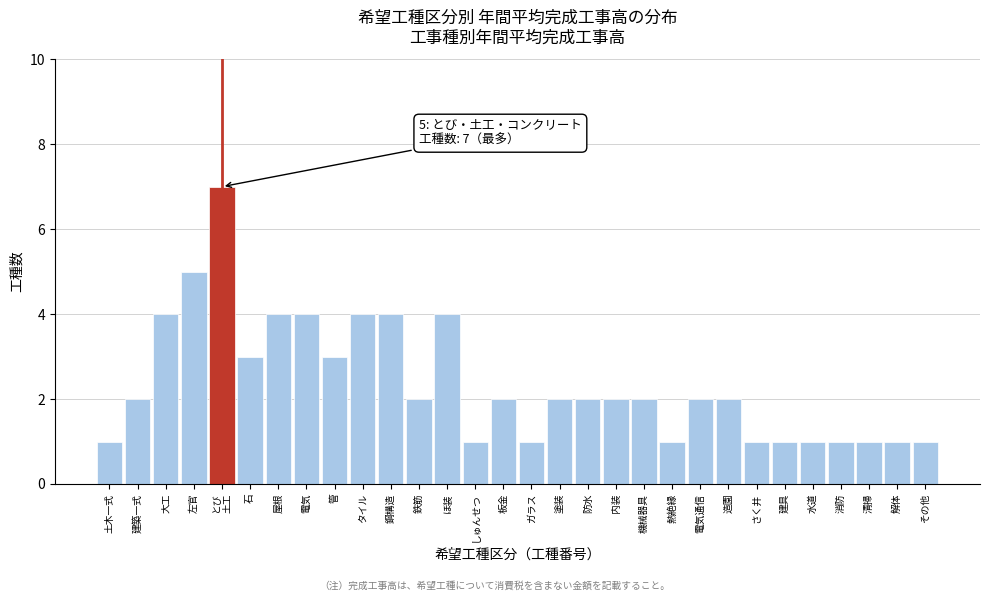

Reading right to left, transcribe all the data shown in this chart.

1	1	1	1	1	1	1	2	2	1	2	2	2	2	1	2	1	4	2	4	4	3	4	4	3	7	5	4	2	1